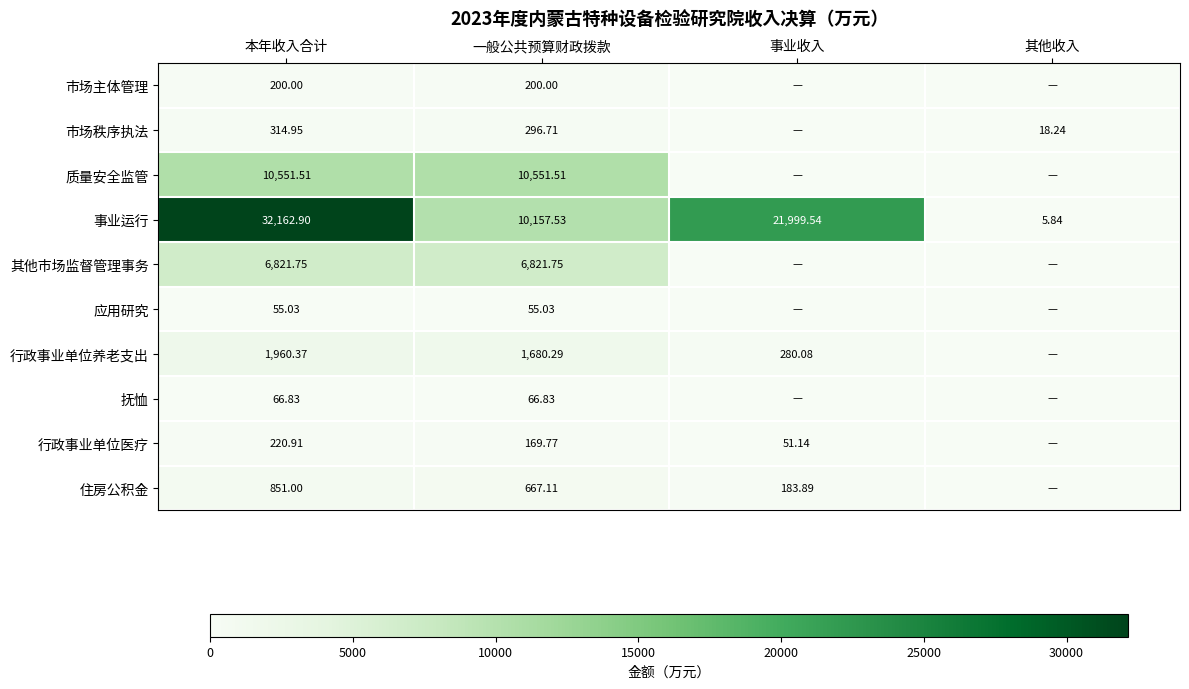

Rank the series at 本年收入合计 from lowest to highest value.

应用研究, 抚恤, 市场主体管理, 行政事业单位医疗, 市场秩序执法, 住房公积金, 行政事业单位养老支出, 其他市场监督管理事务, 质量安全监管, 事业运行